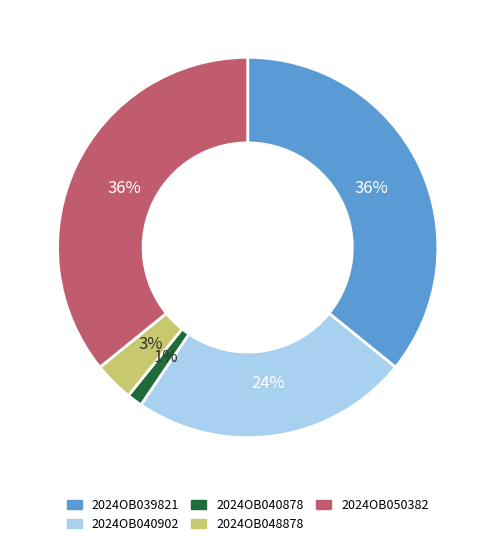

Which category has the smallest portion of the pie?

2024OB040878